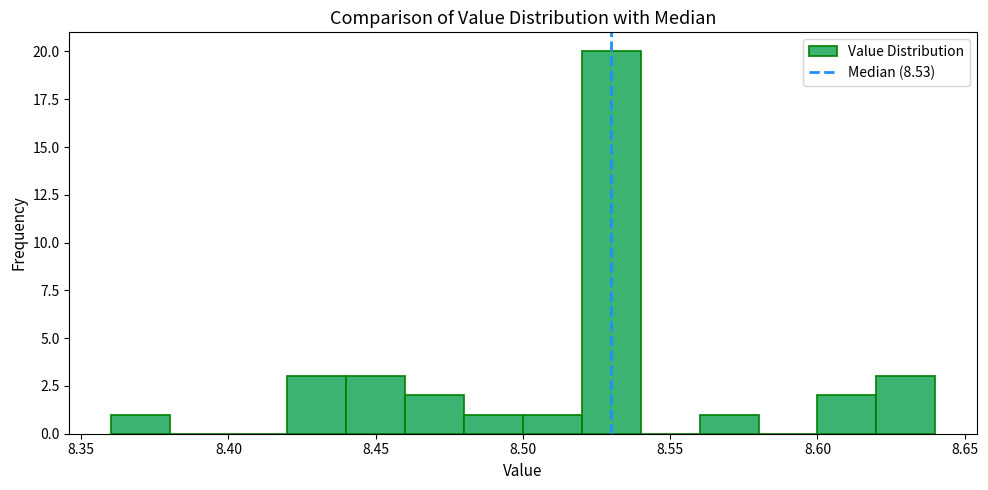

Reading left to right, list every bar in this chart as the range it spans on the x-axis followed by its height. The values are not printed on the chart, so give them approximately, as read against the axis.

8.36 to 8.38: 1
8.38 to 8.40: 0
8.40 to 8.42: 0
8.42 to 8.44: 3
8.44 to 8.46: 3
8.46 to 8.48: 2
8.48 to 8.50: 1
8.50 to 8.52: 1
8.52 to 8.54: 20
8.54 to 8.56: 0
8.56 to 8.58: 1
8.58 to 8.60: 0
8.60 to 8.62: 2
8.62 to 8.64: 3